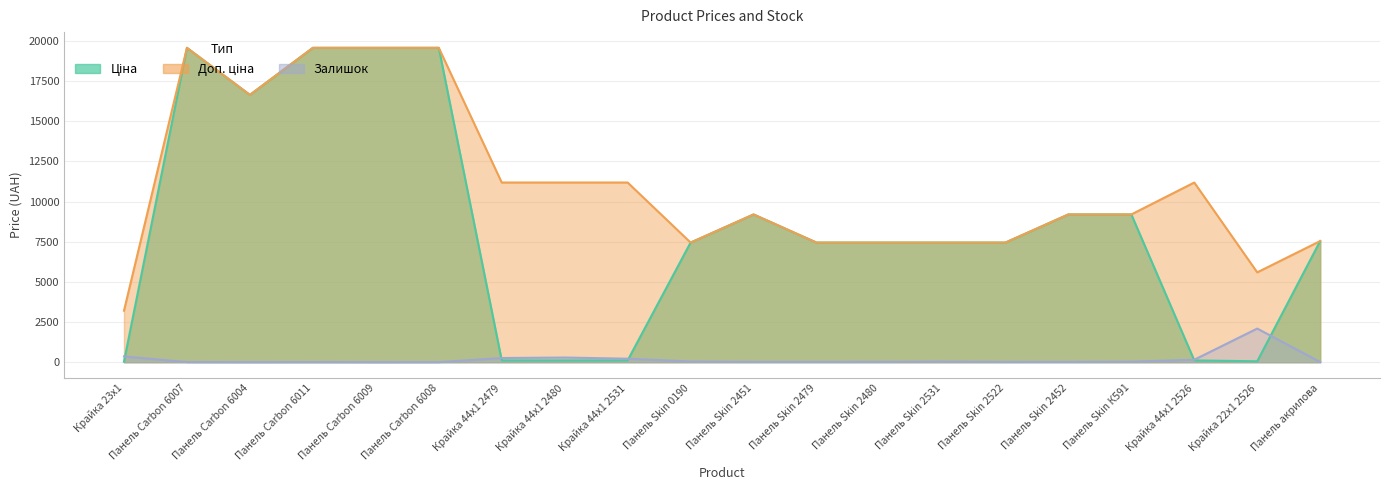

Rank the series at Крайка 23x1 from lowest to highest value.

Ціна, Залишок, Доп. ціна